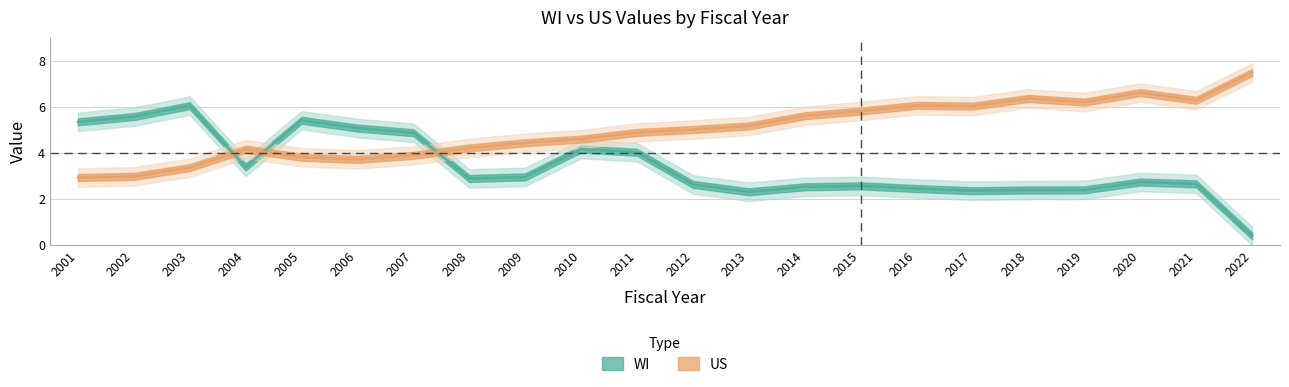

What are all the series names shown in the legend?

WI, US